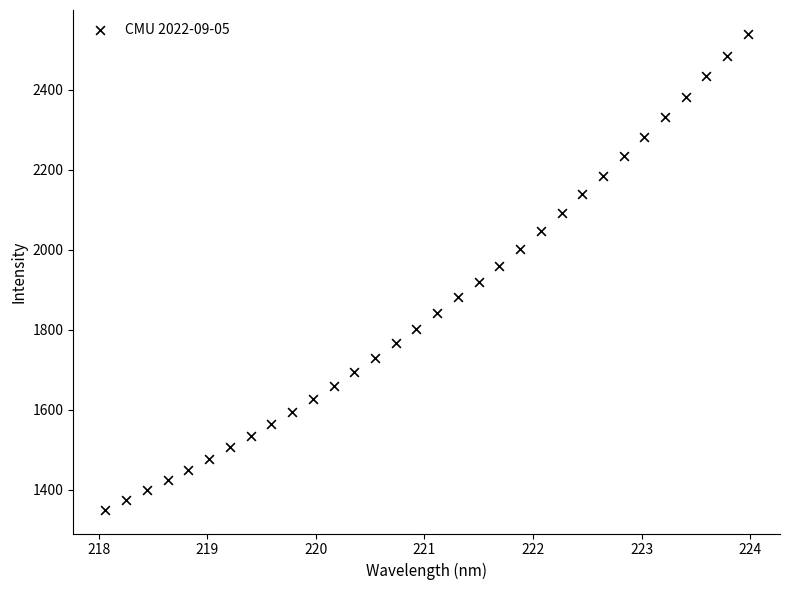

What is the range of Y values (max minus min)?

1190.6